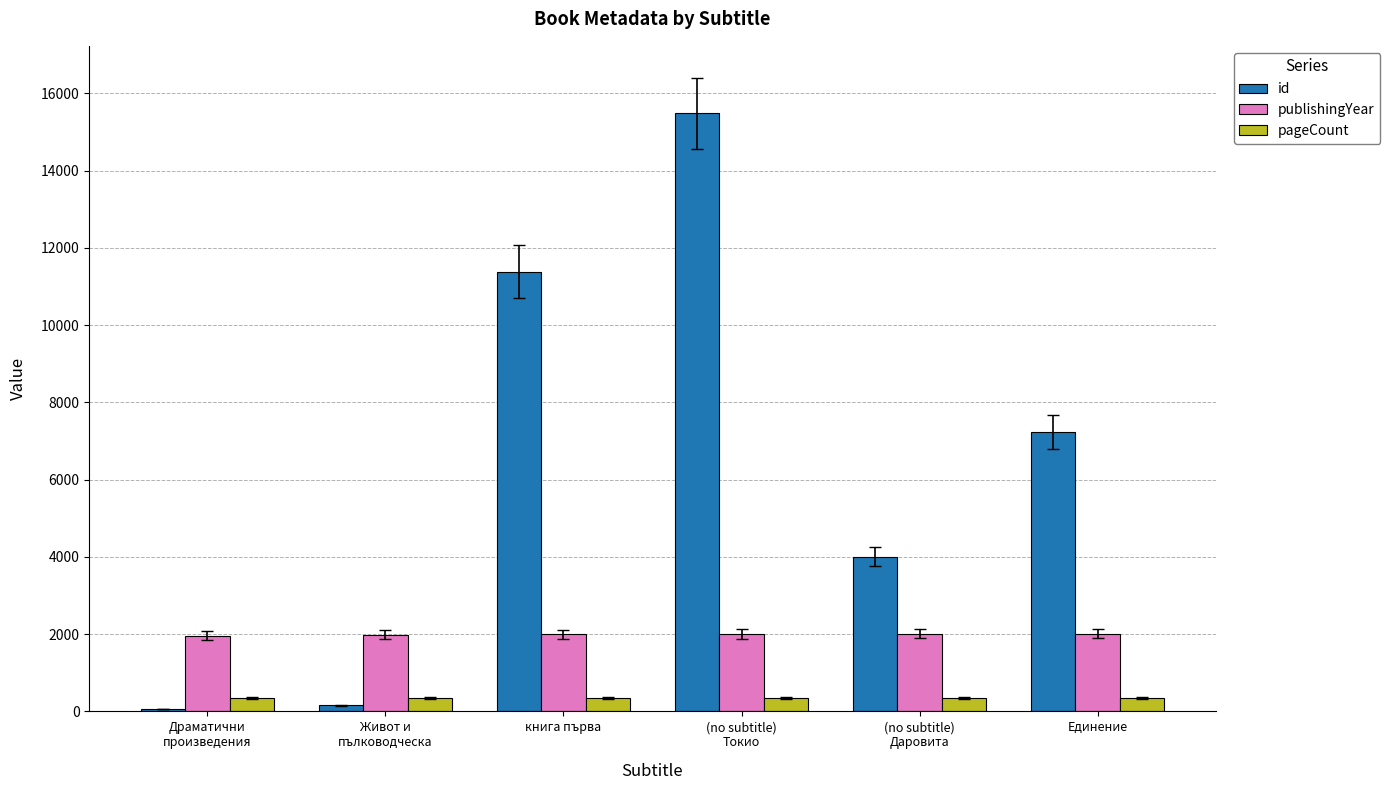

How many bars are there in total?

18